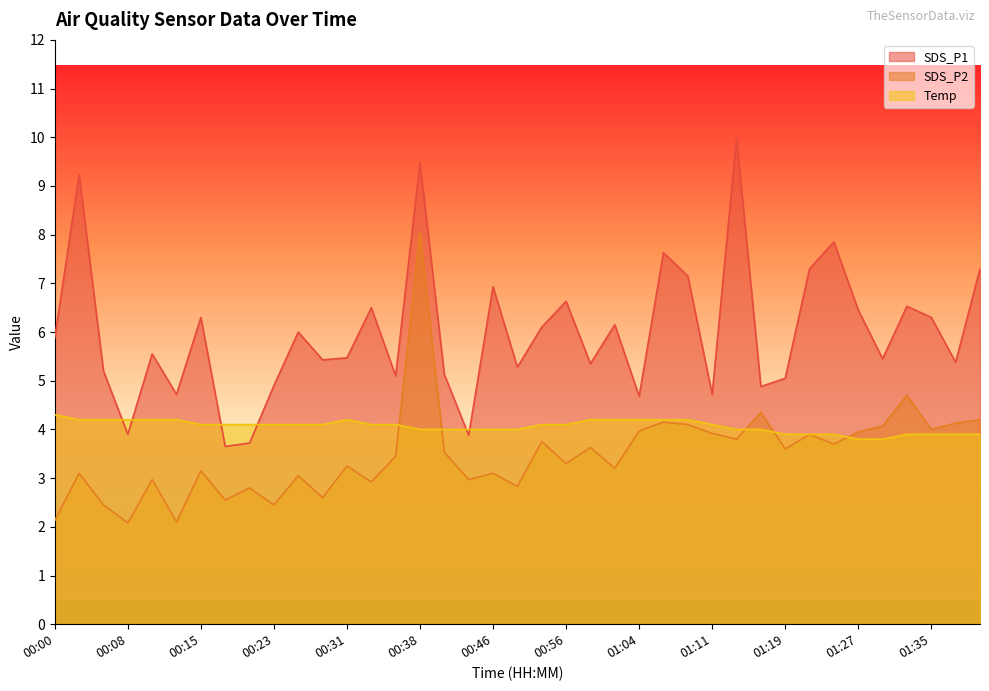

Which series changed the most between 01:09 and 01:22?

Temp